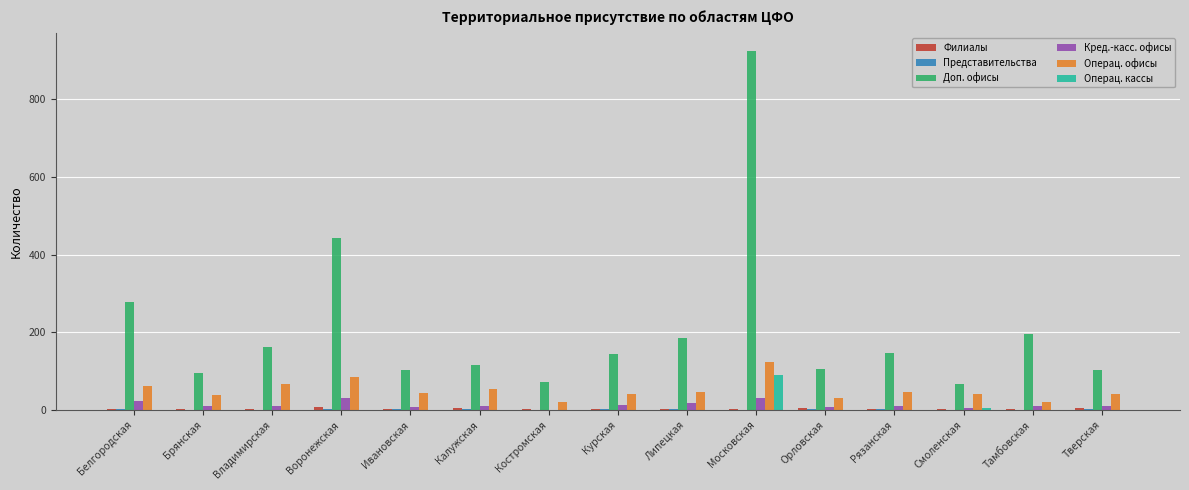

Is it true that Доп. офисы equals 104 at Ивановская?

True